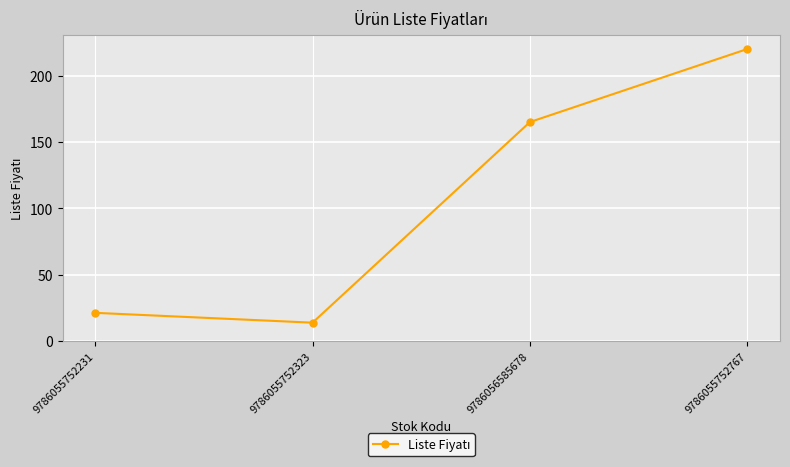

At which category does the data reach its first local valley?

9786055752323